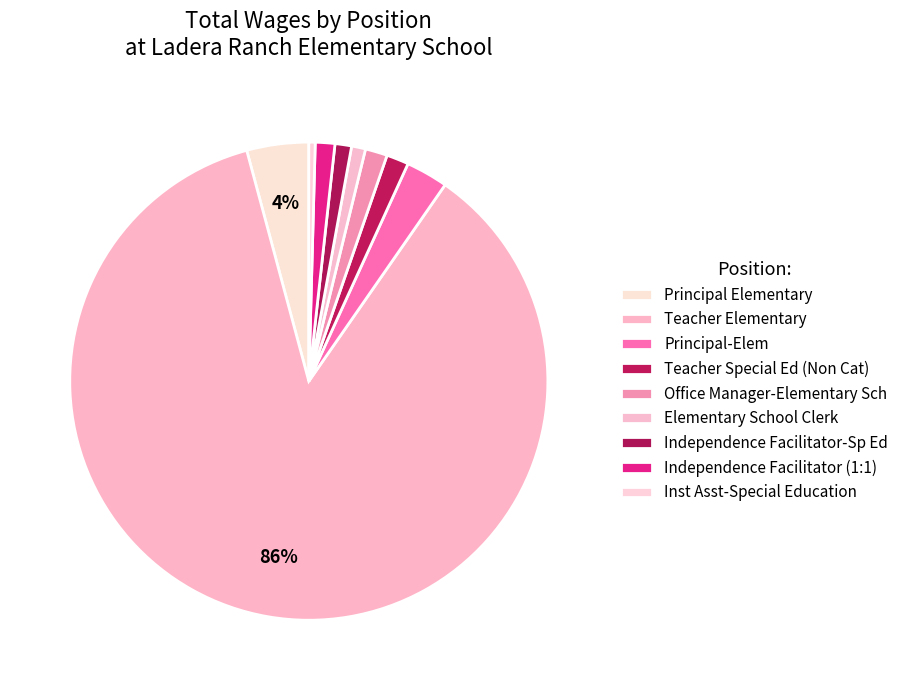

What is the smallest slice in the pie chart?

Inst Asst-Special Education